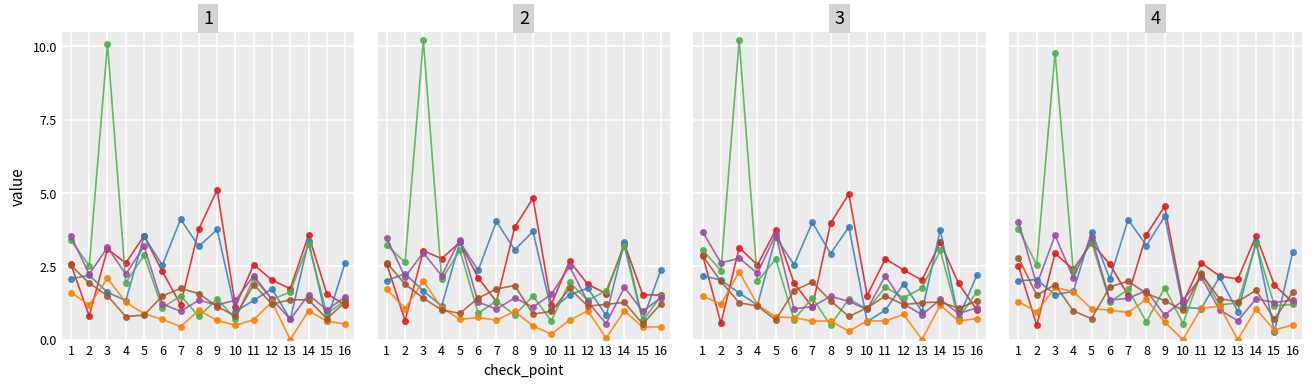

Is this an area chart (filled region under the line)?

No